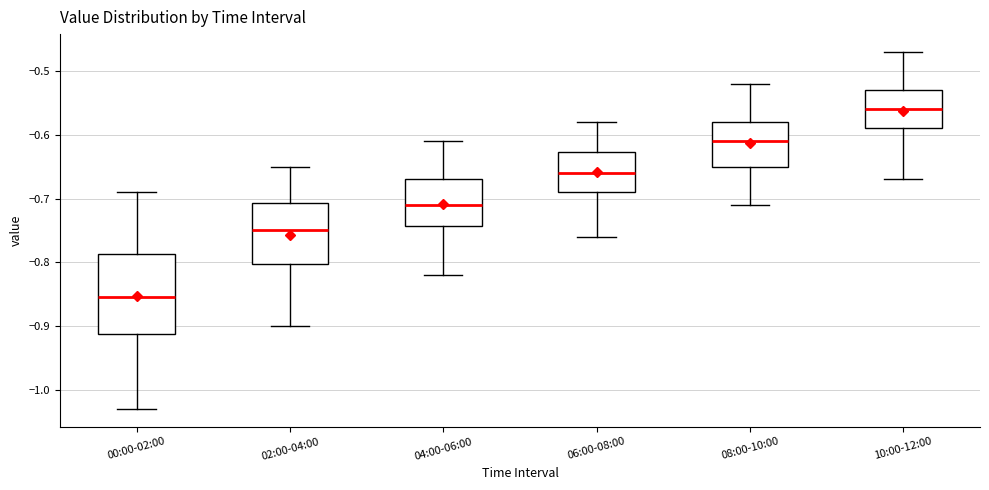

Where does the upper whisker of the box for 02:00-04:00 end on the y-axis? The values are not printed on the chart, so give them approximately, as read against the axis.

-0.65